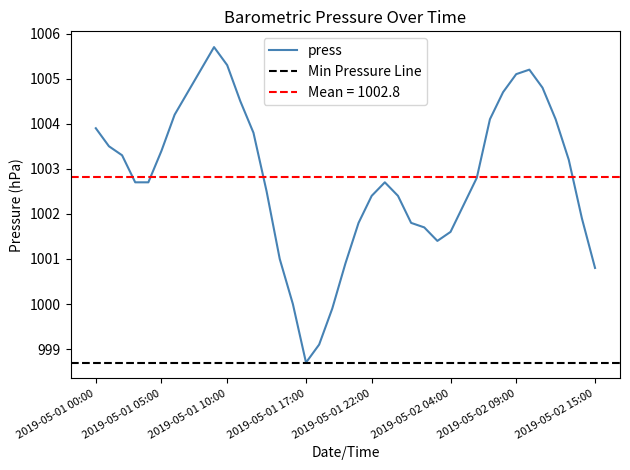

What position from the left is 2019-05-01 04:00?

5